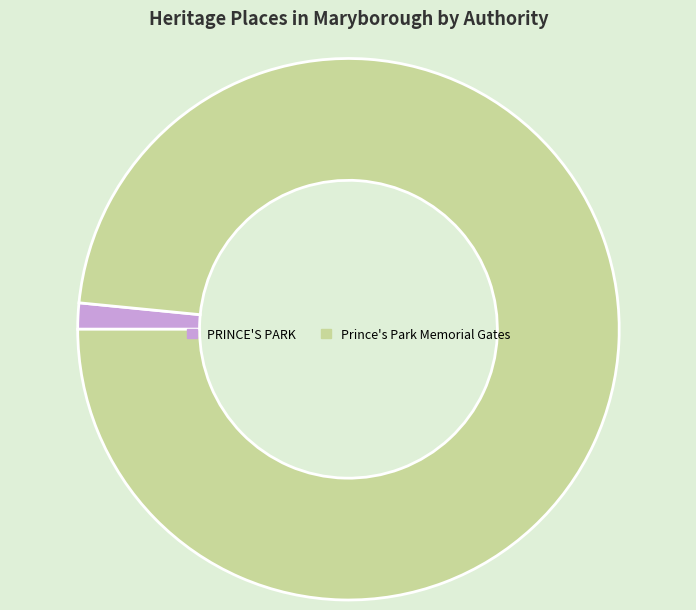

True or false: PRINCE'S PARK accounts for 2% of the total.

True